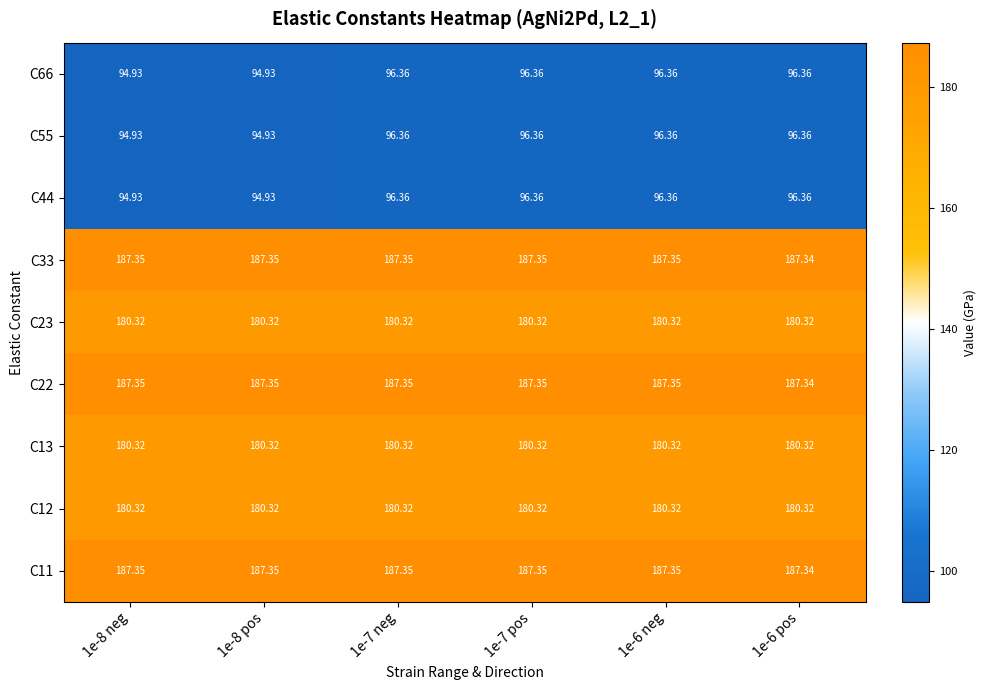

At which category does the chart reach its peak across all series?

1e-8 neg